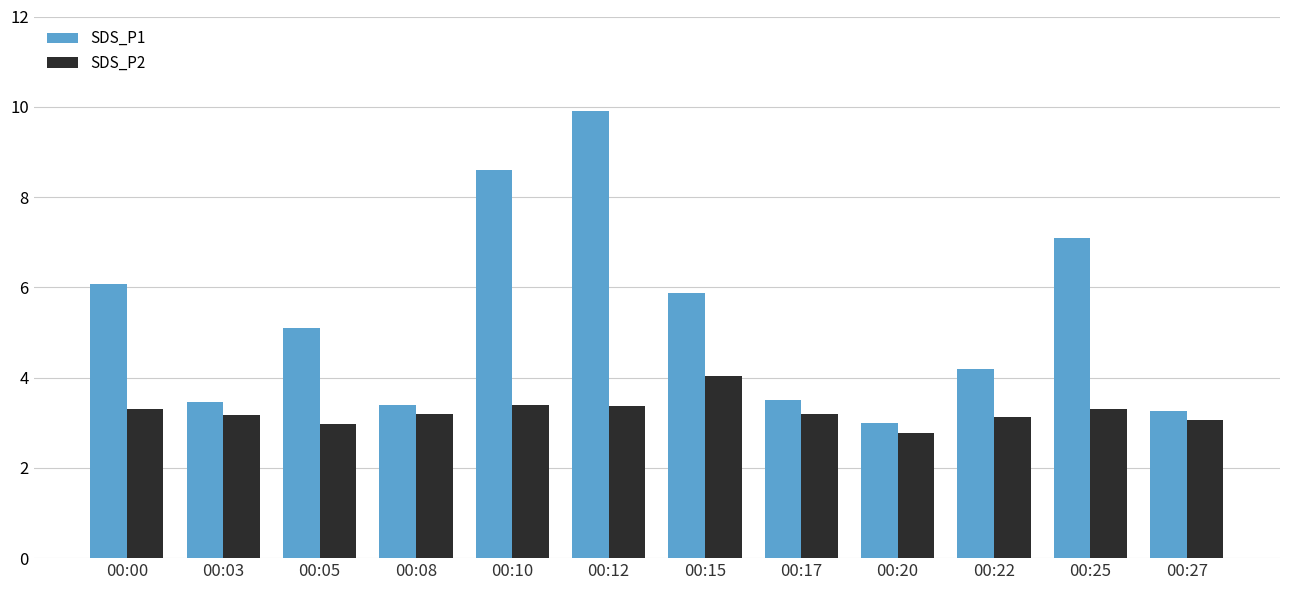

Are the bars horizontal?

No